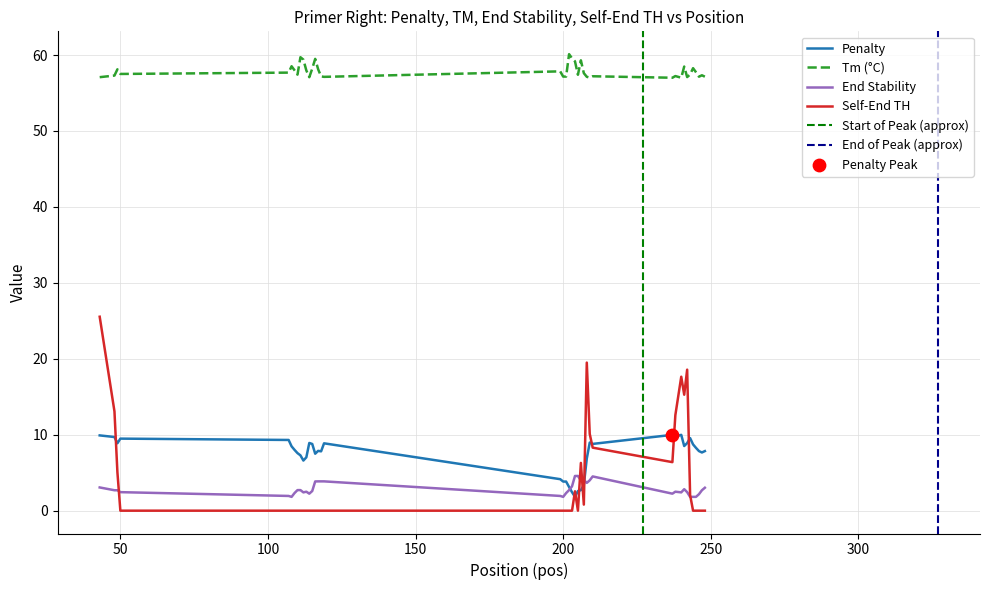

Which series reaches the maximum Y coordinate?

PRIMER_RIGHT_0_TM